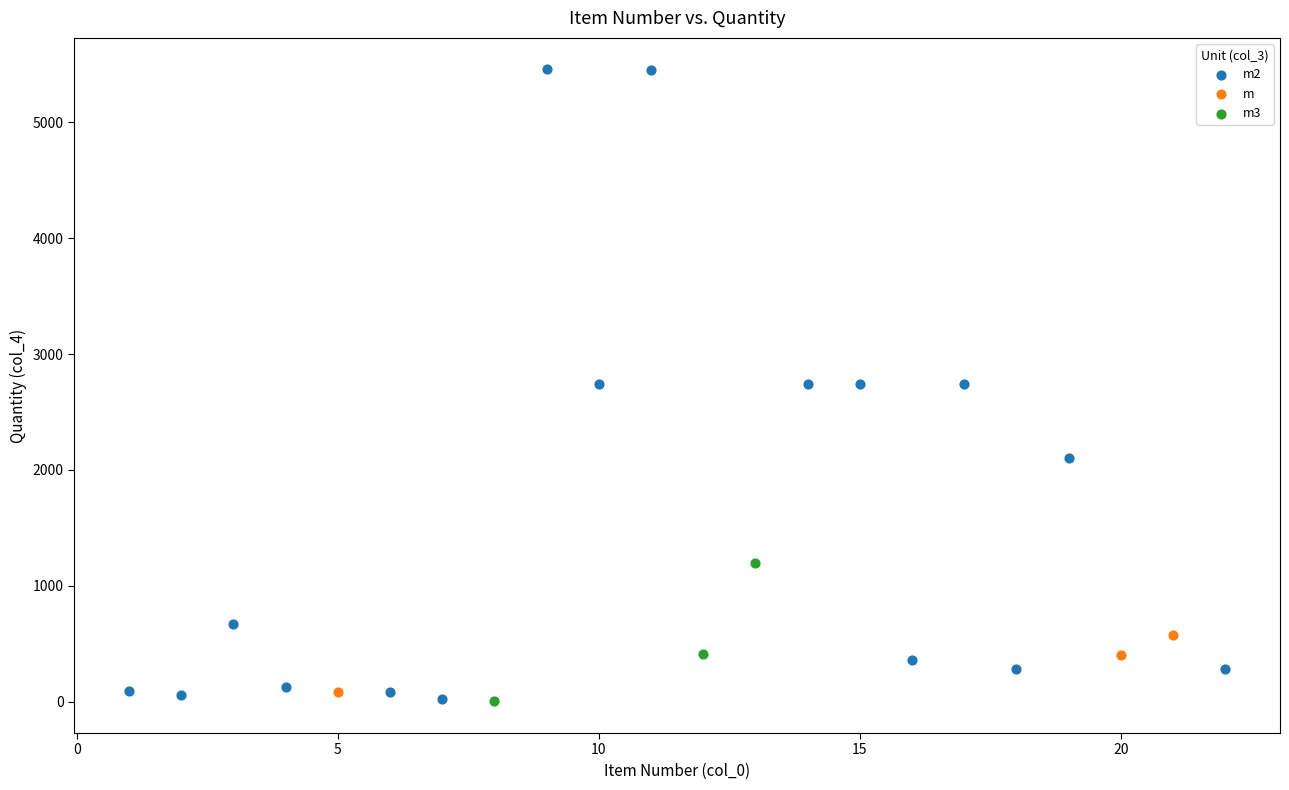

Which series reaches the maximum Y coordinate?

m2